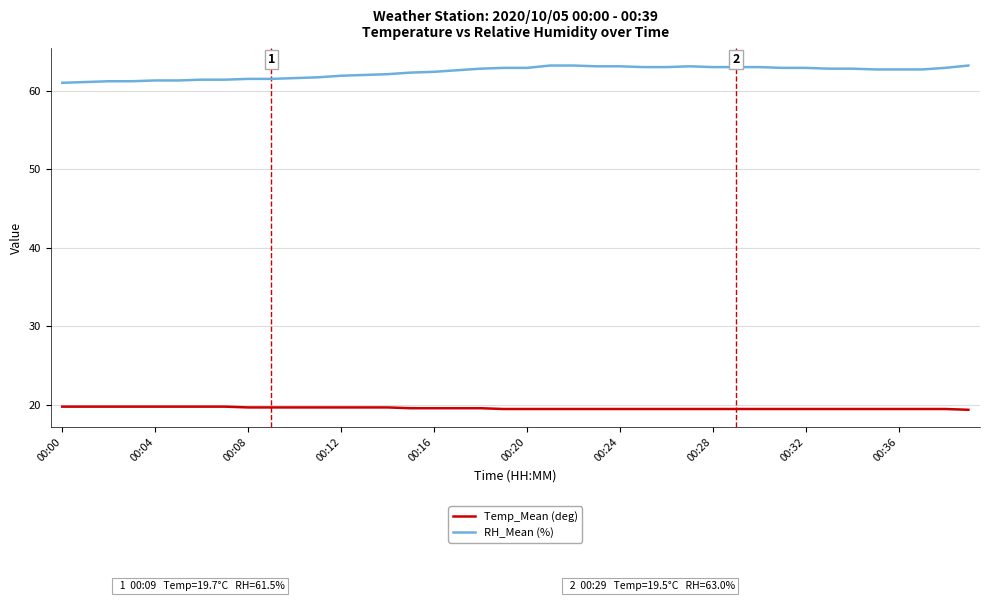

What is the minimum value shown in the chart?

19.4